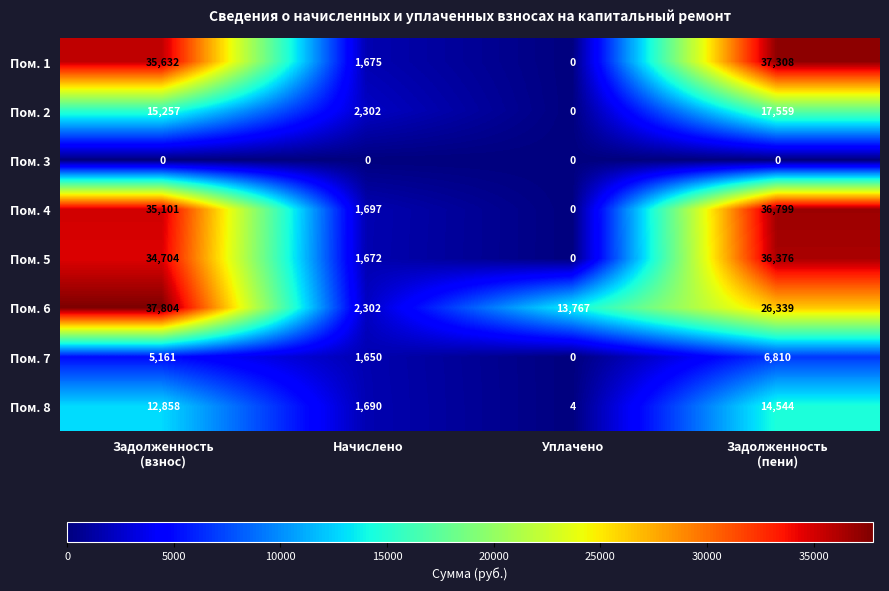

Which series has the widest spread of values?

Пом. 1